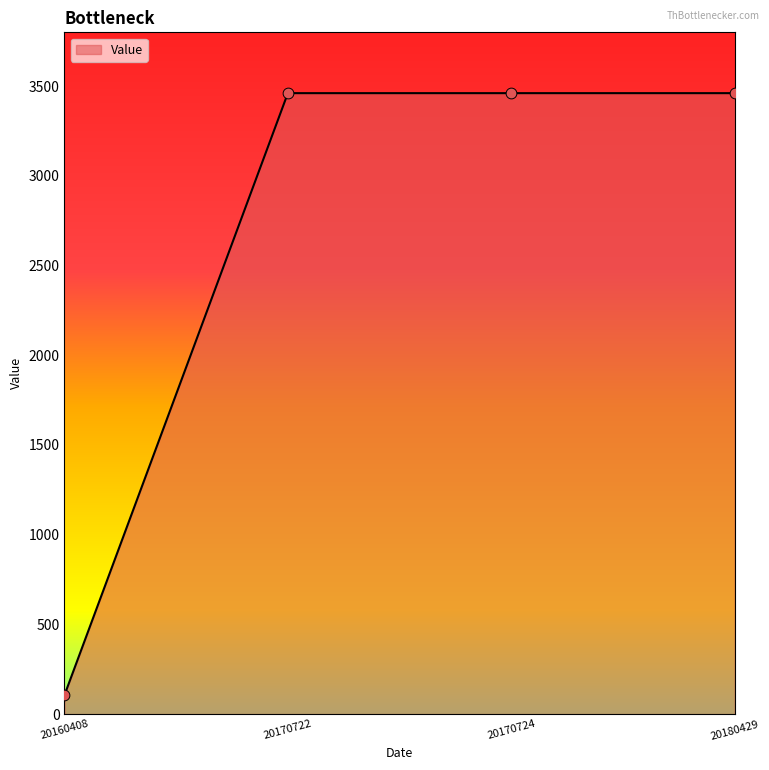

What is the change in value from 20160408 to 20170722?

+3356